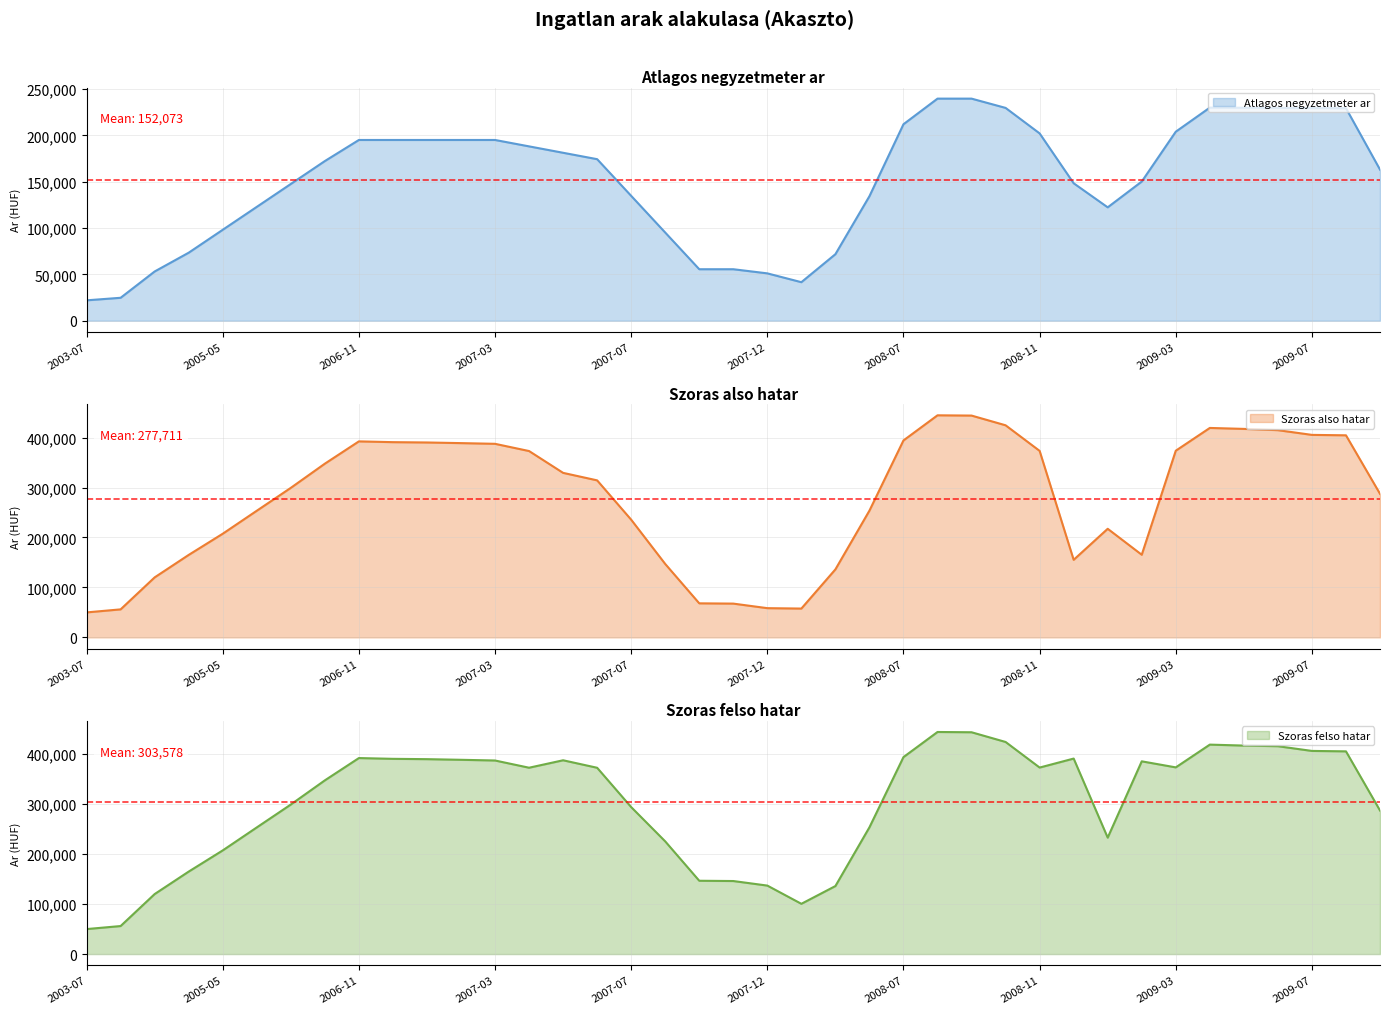

Is it true that Atlagos negyzetmeter ar equals 51092 at 2007-12?

True